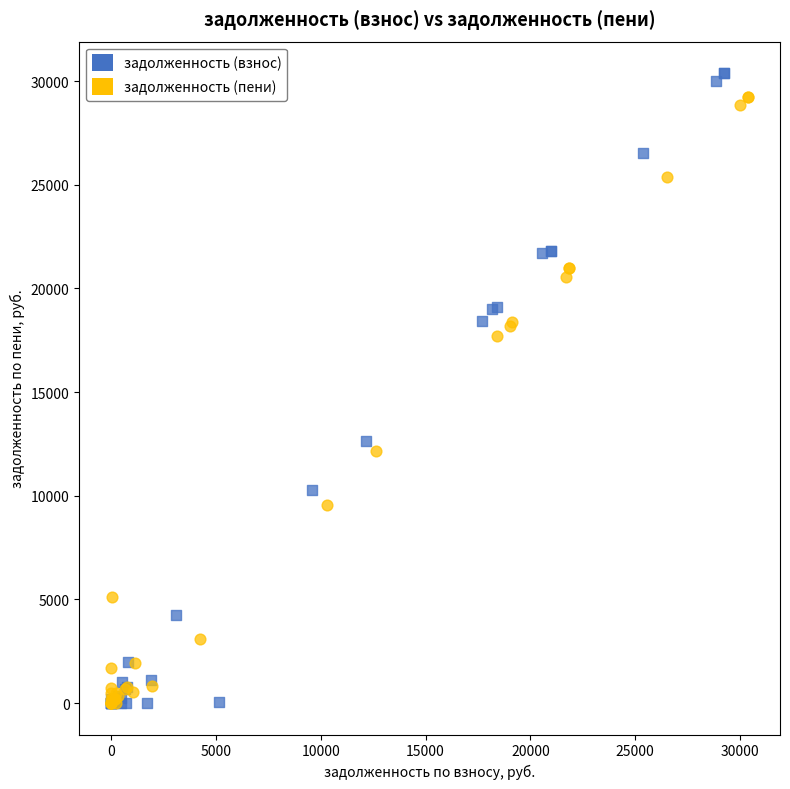

Which series reaches the maximum Y coordinate?

задолженность (взнос)